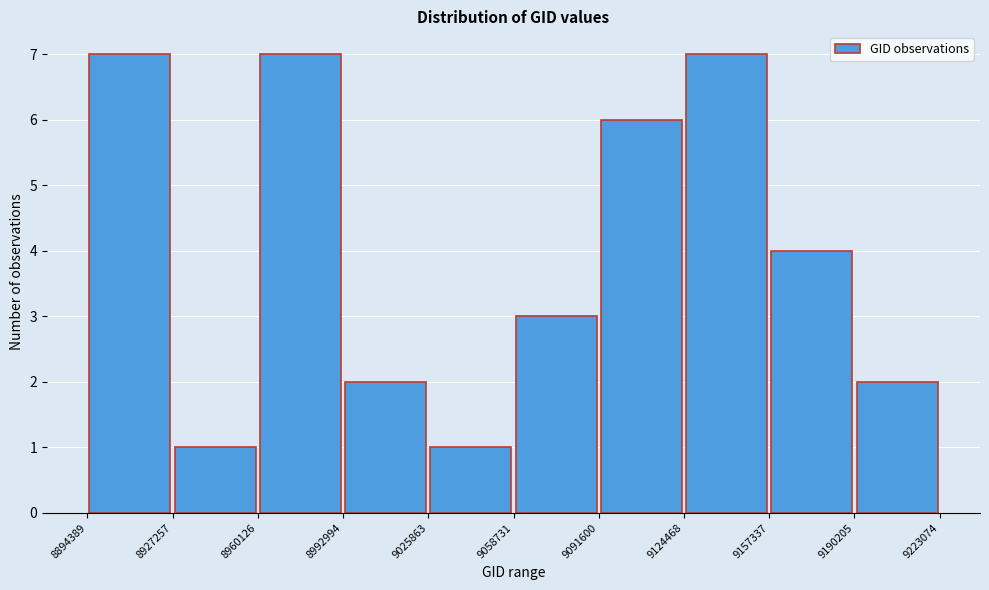

Reading left to right, transcribe this chart: for each bar, give the range it covers on the x-axis and its height. The values are not printed on the chart, so give them approximately, as read against the axis.

8894389 to 8927257: 7
8927257 to 8960126: 1
8960126 to 8992994: 7
8992994 to 9025863: 2
9025863 to 9058731: 1
9058731 to 9091600: 3
9091600 to 9124468: 6
9124468 to 9157337: 7
9157337 to 9190205: 4
9190205 to 9223074: 2